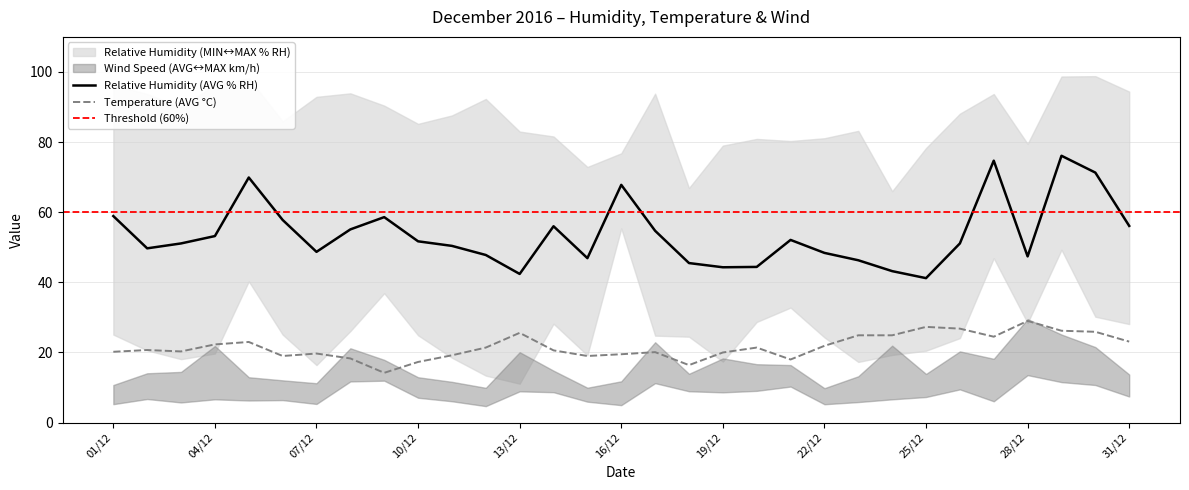

What is the total value across all series at 08/12?

226.3